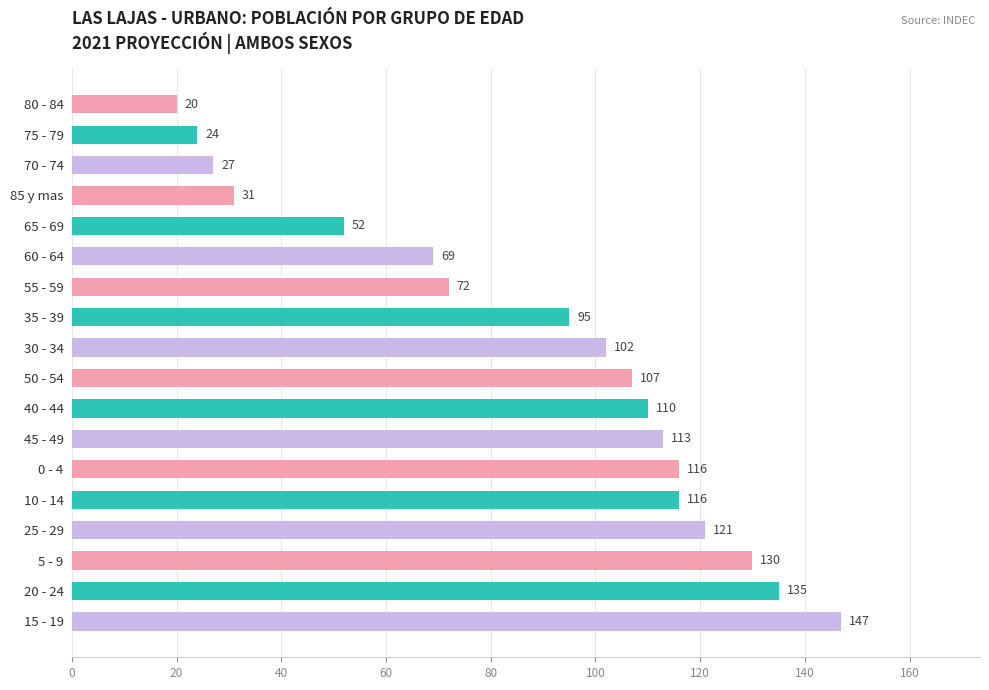

Which has a higher value, 85 y mas or 75 - 79?

85 y mas